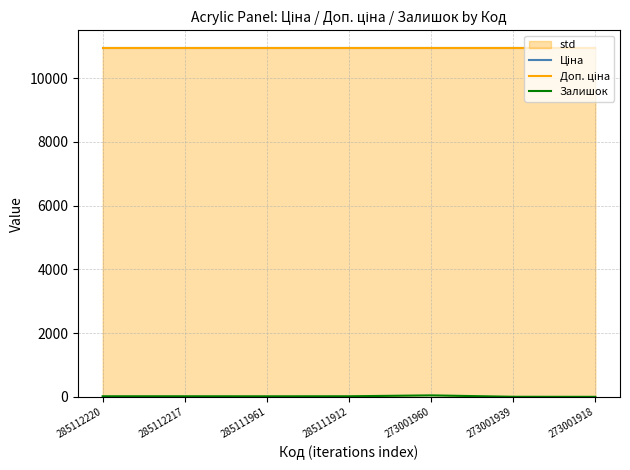

True or false: Ціна has a value of 10952.0 at 273001960.

True